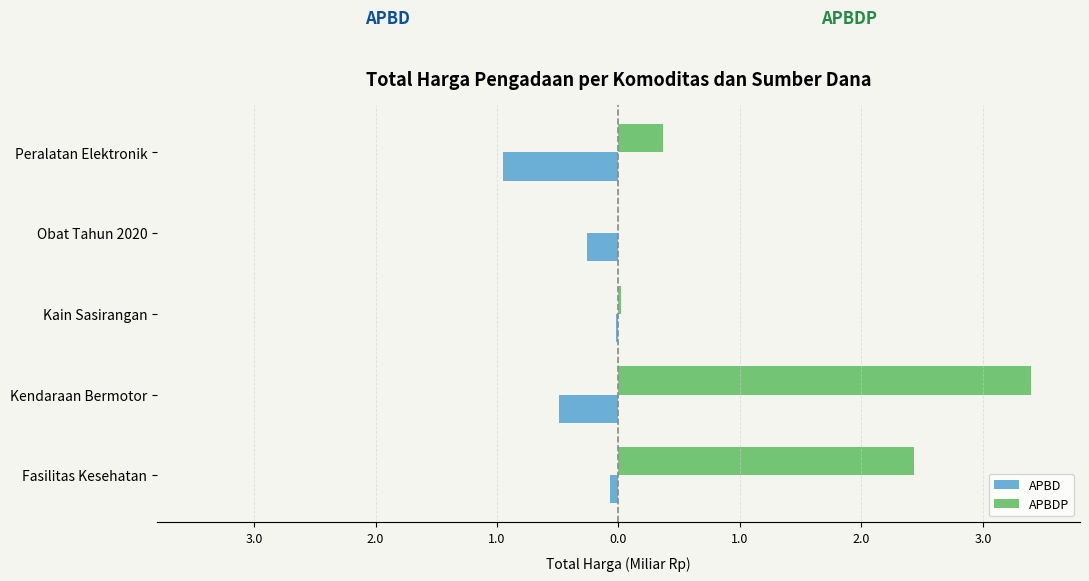

Reading left to right, what are all the values shown in this chart?

APBD: -0.1	-0.5	-0.0	-0.3	-0.9
APBDP: 2.4	3.4	0.0	0.0	0.4